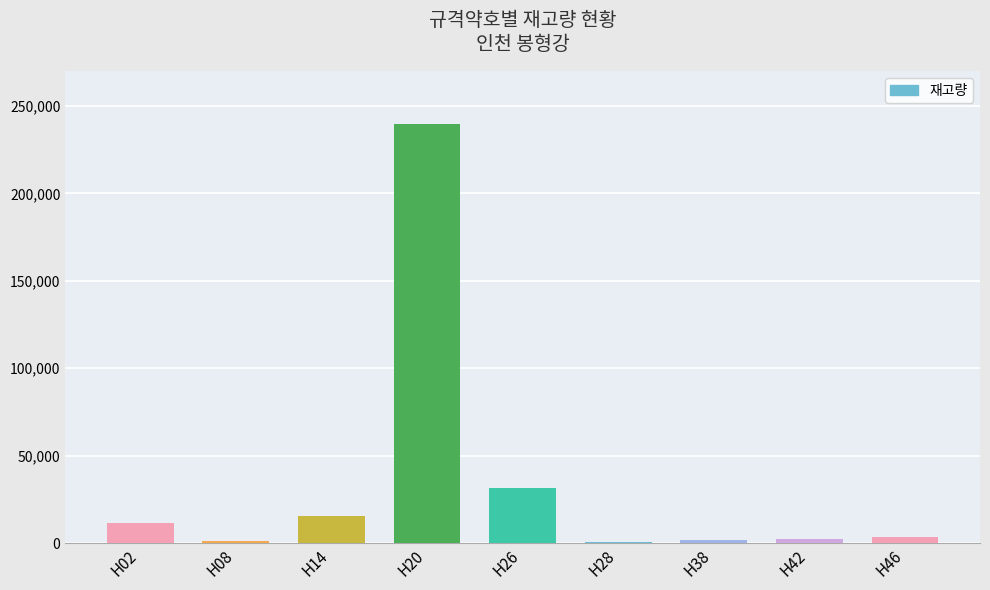

Which category has the highest value across all series?

H20